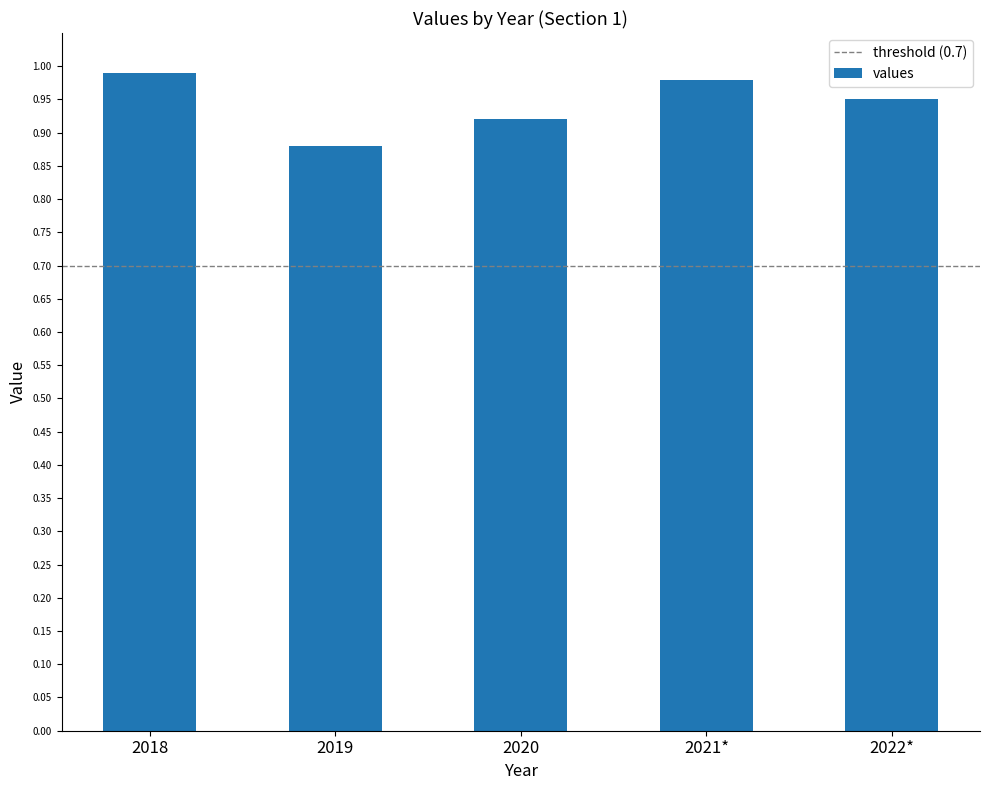

Where is the data nearest to the value 0?

2019